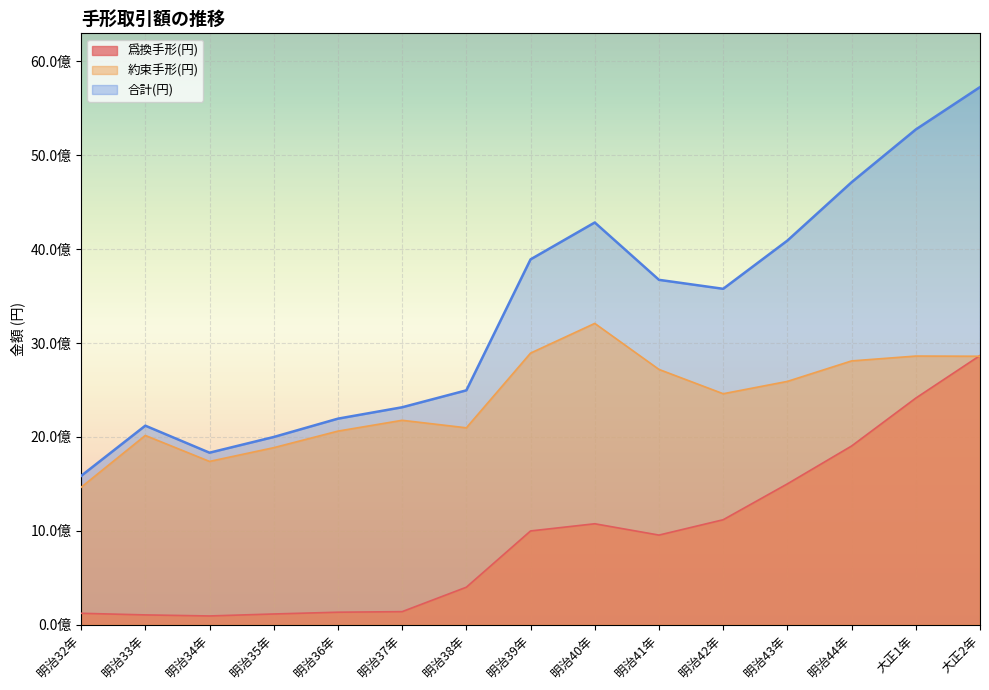

True or false: 合計(円) and 爲換手形(円) intersect in this chart.

False